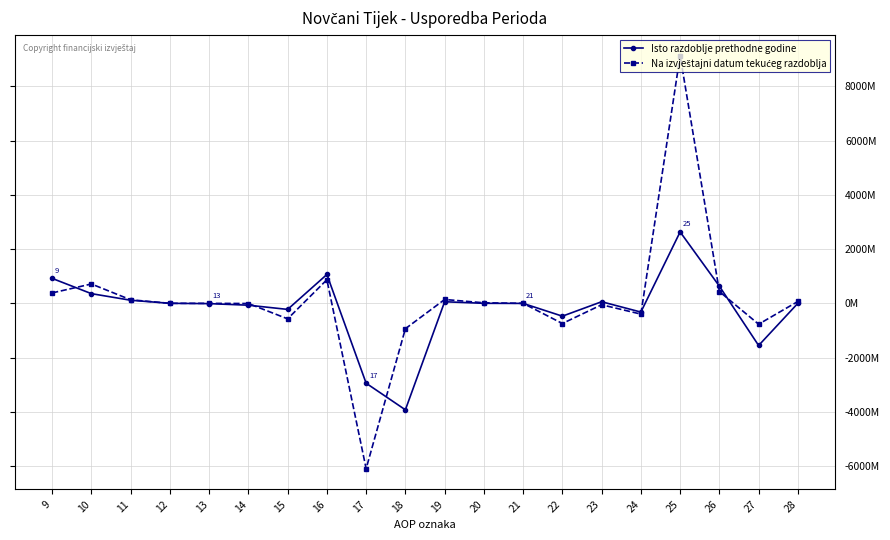

Does the chart have visible grid lines?

Yes